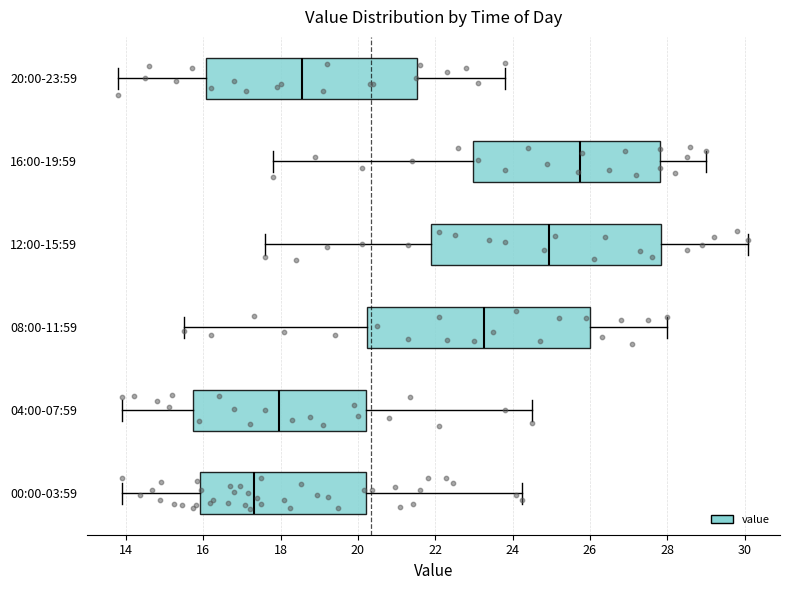

Reading bottom to top, transcribe this box plot: for each box, give where its median line is, the range the box spans, and where its two whiskers end, as read against the x-axis. The values are not printed on the chart, so give them approximately, as read against the axis.

00:00-03:59: median 17.4, box 16.0 to 20.2, whiskers 14.0 to 24.2
04:00-07:59: median 18.0, box 15.8 to 20.2, whiskers 14.0 to 24.6
08:00-11:59: median 23.2, box 20.2 to 26.0, whiskers 15.6 to 28.0
12:00-15:59: median 25.0, box 22.0 to 27.8, whiskers 17.6 to 30.2
16:00-19:59: median 25.8, box 23.0 to 27.8, whiskers 17.8 to 29.0
20:00-23:59: median 18.6, box 16.0 to 21.6, whiskers 13.8 to 23.8